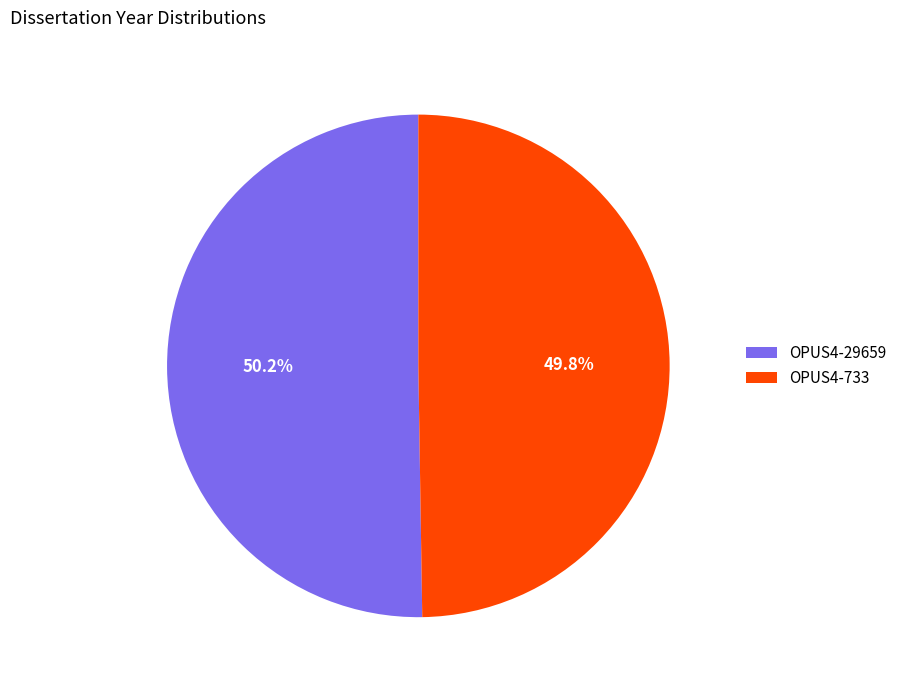

How many slices are in this pie chart?

2